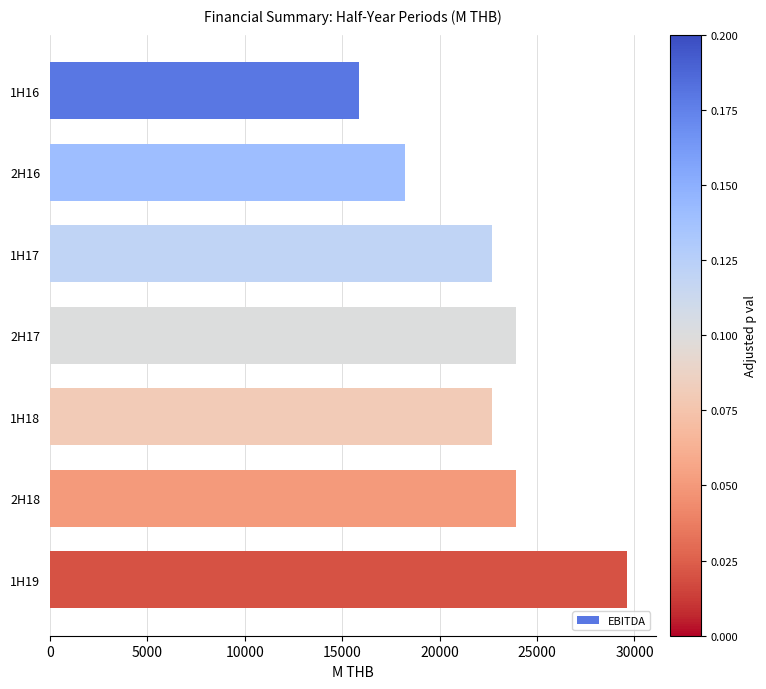

Reading top to bottom, extract all data points from this chart.

15870.1	18207.3	22684.2	23904.9	22684.2	23904.9	29616.3